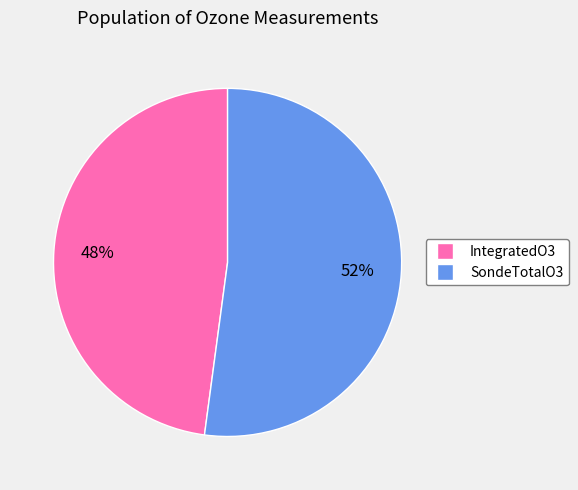

Is it true that IntegratedO3 is 61% of the pie?

False